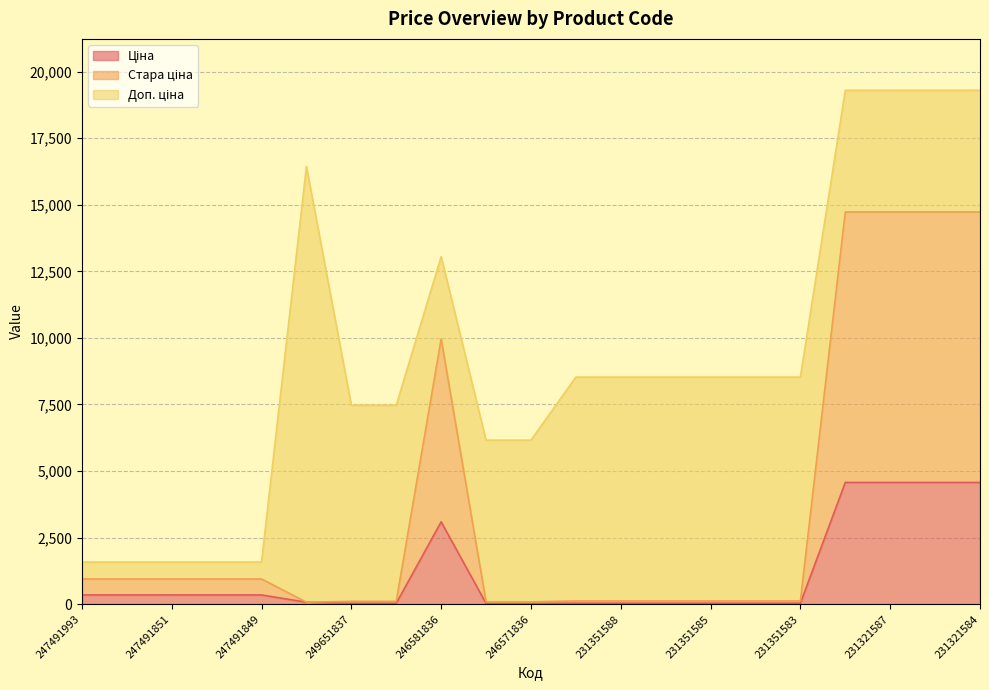

True or false: Ціна has more than 2 points higher than both neighbors.

False